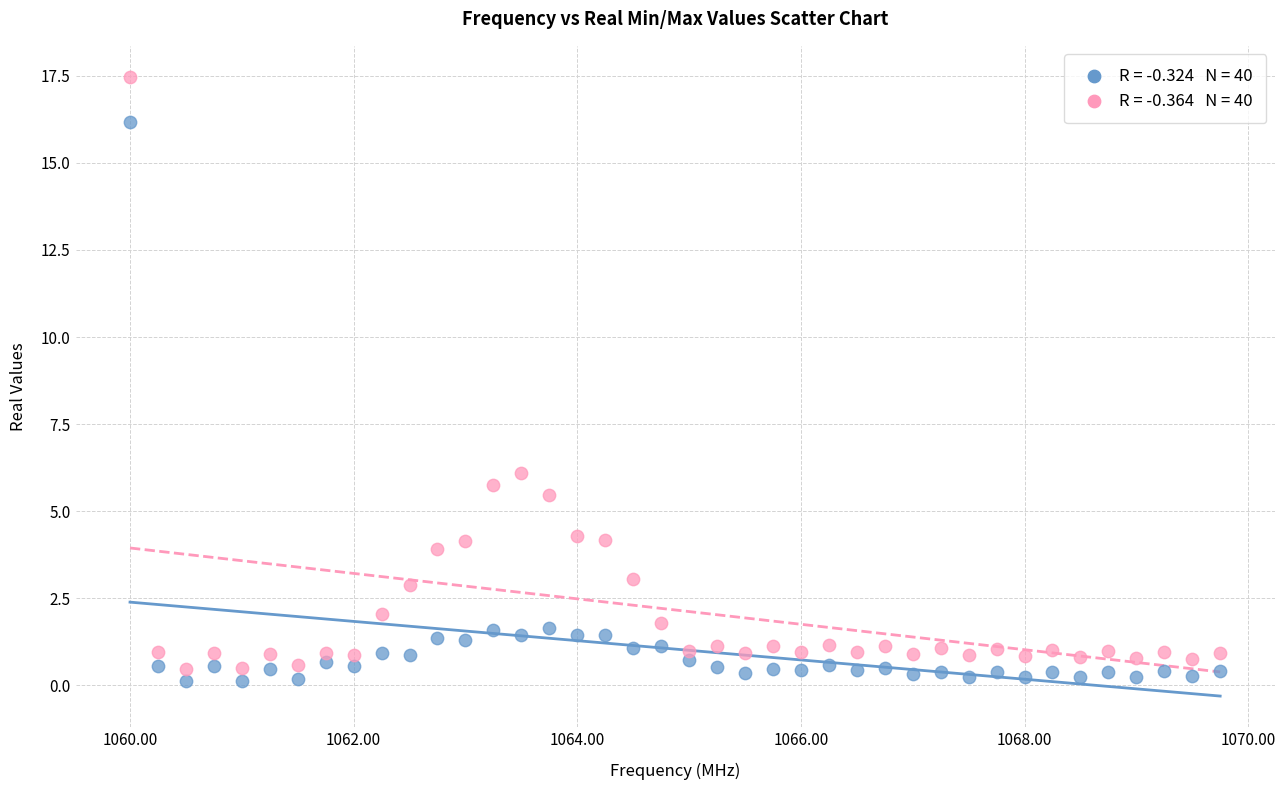

Across all series, what Y value is closest to 8?

6.1